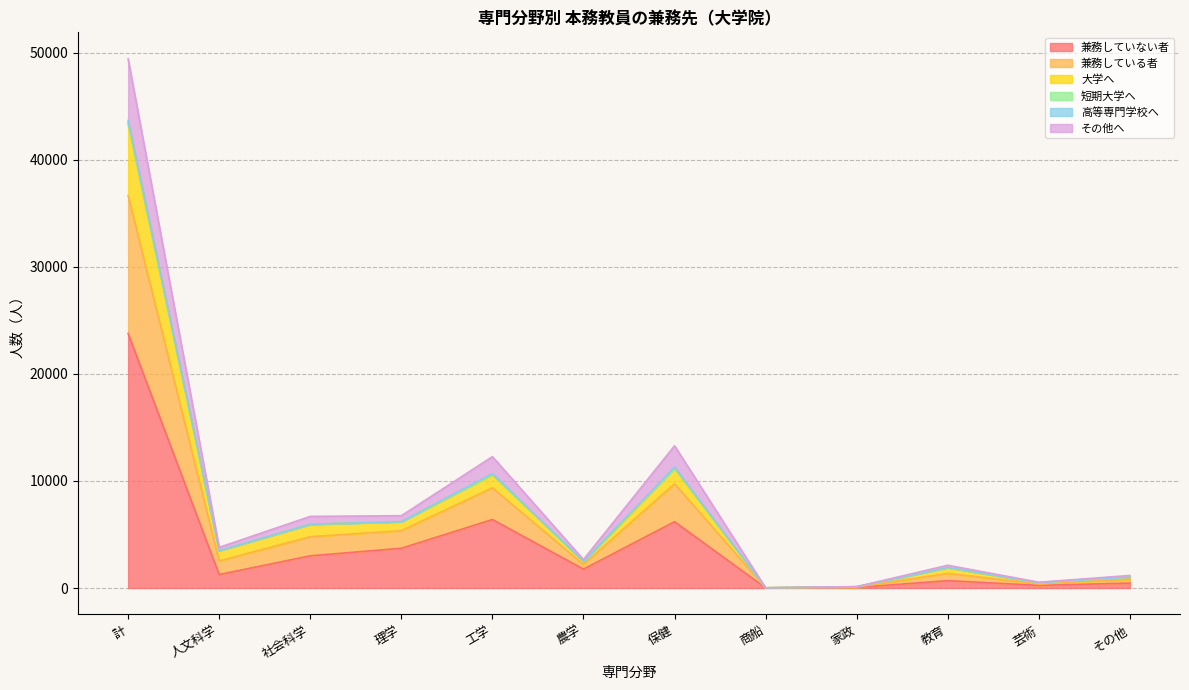

What is the spread (max minus min) of values at その他?

712